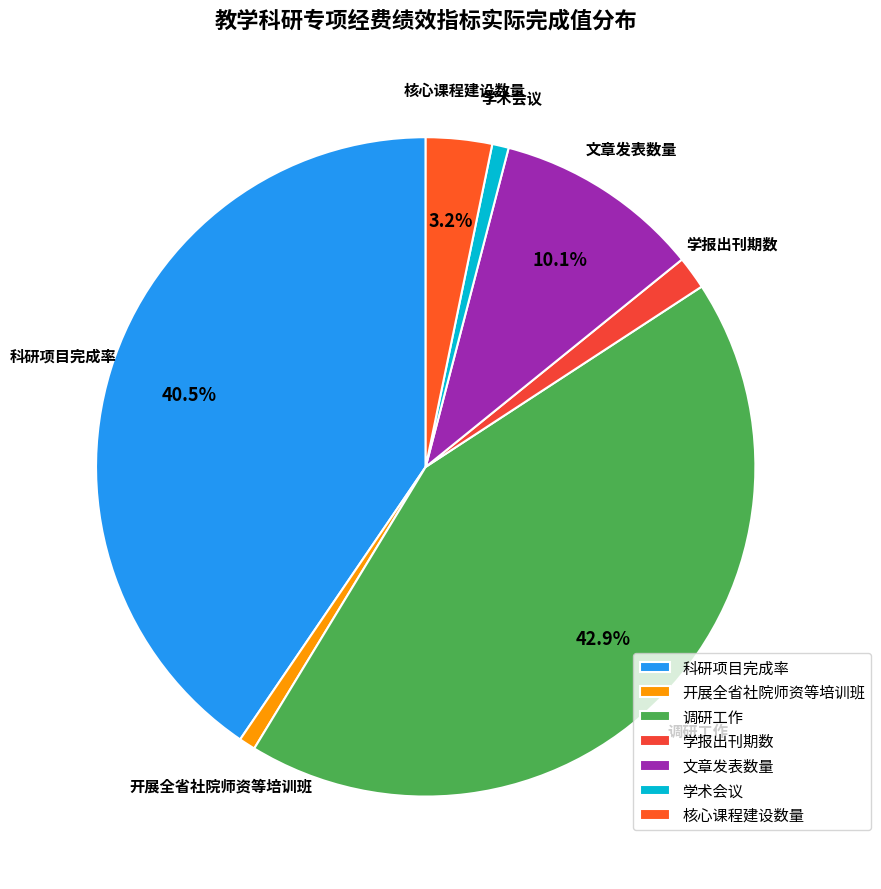

What portion of the pie excludes 调研工作?

57.1%